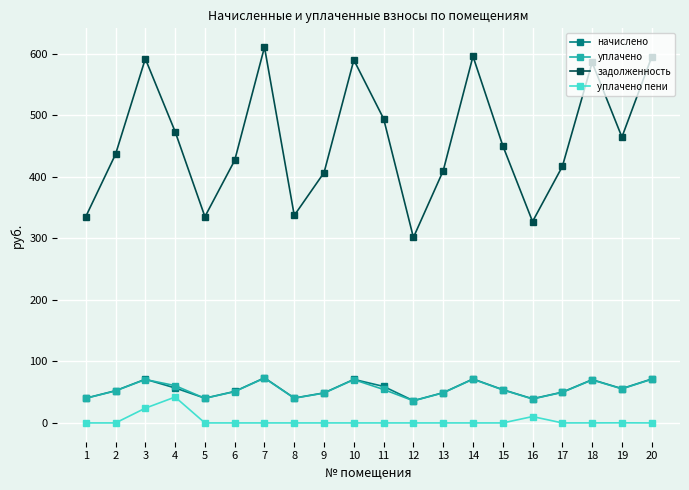

What is the maximum value shown in the chart?

610.9